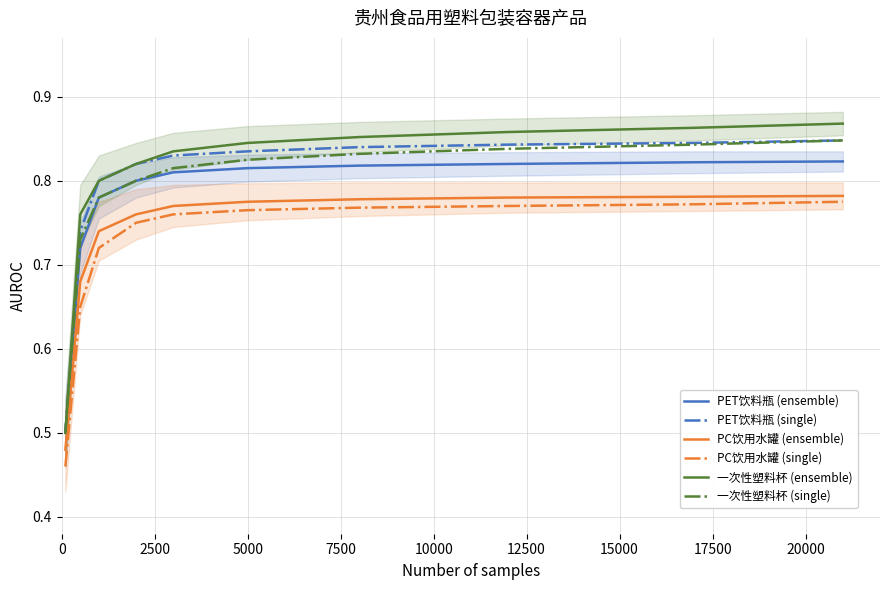

True or false: PC饮用水罐 (ensemble) and PET饮料瓶 (single) intersect in this chart.

False